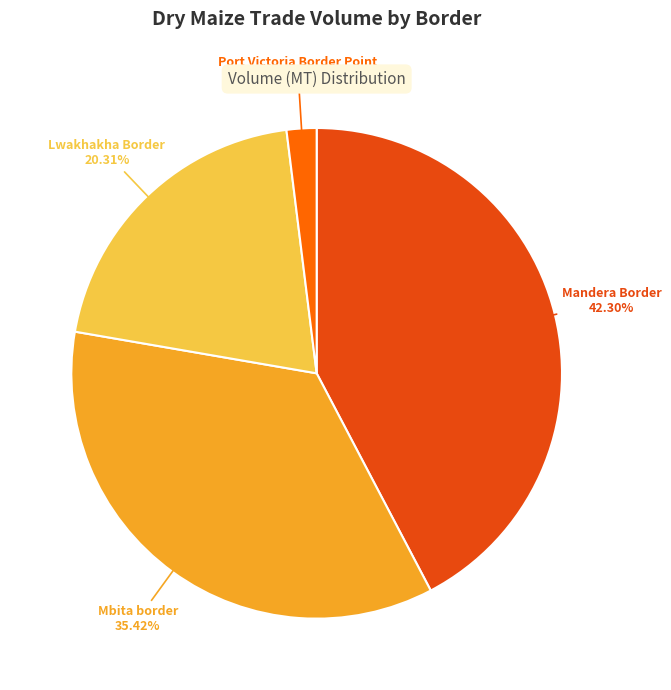

How many slices are in this pie chart?

4